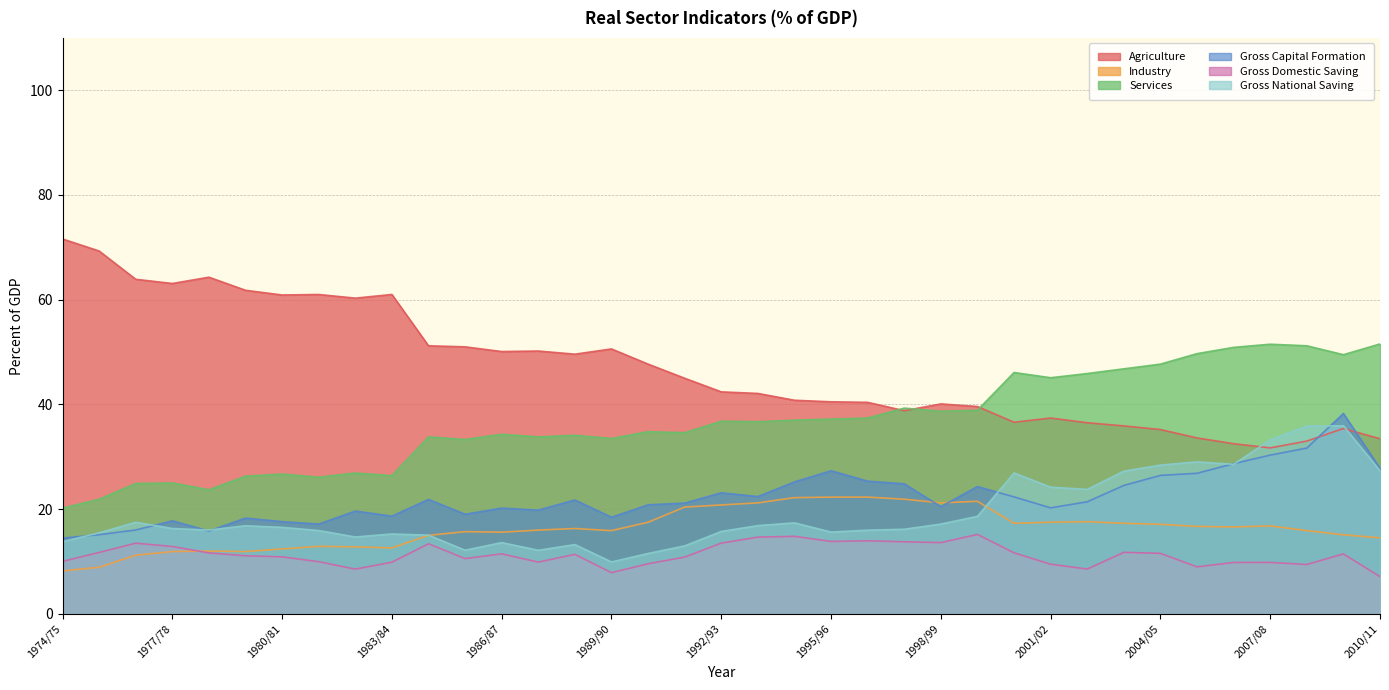

True or false: Services and Gross National Saving cross at least once.

False